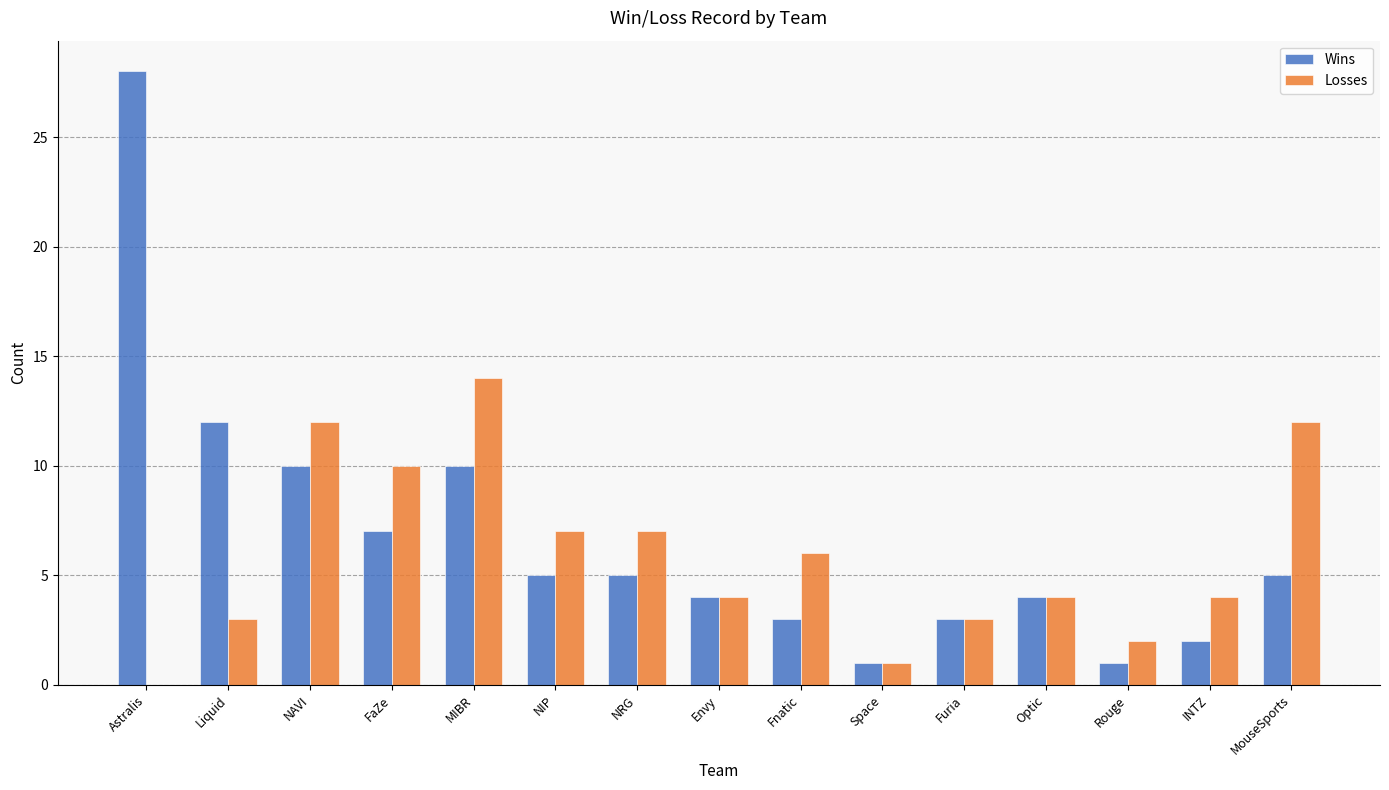

Reading left to right, extract all data points from this chart.

Wins: Astralis=28	Liquid=12	NAVI=10	FaZe=7	MIBR=10	NIP=5	NRG=5	Envy=4	Fnatic=3	Space=1	Furia=3	Optic=4	Rouge=1	INTZ=2	MouseSports=5
Losses: Astralis=0	Liquid=3	NAVI=12	FaZe=10	MIBR=14	NIP=7	NRG=7	Envy=4	Fnatic=6	Space=1	Furia=3	Optic=4	Rouge=2	INTZ=4	MouseSports=12